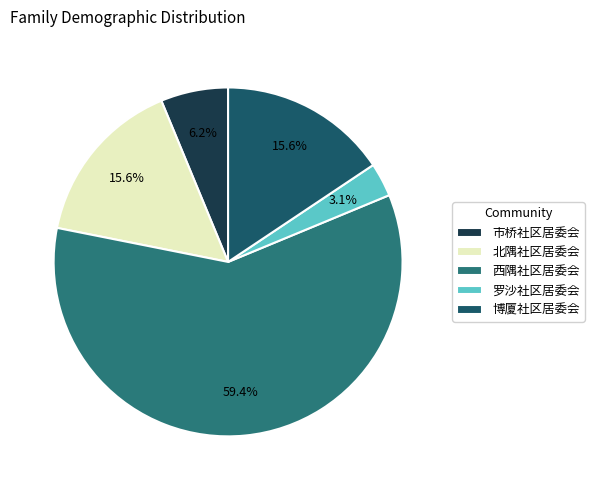

What percentage is the 博厦社区居委会 slice, to the nearest percent?

16%